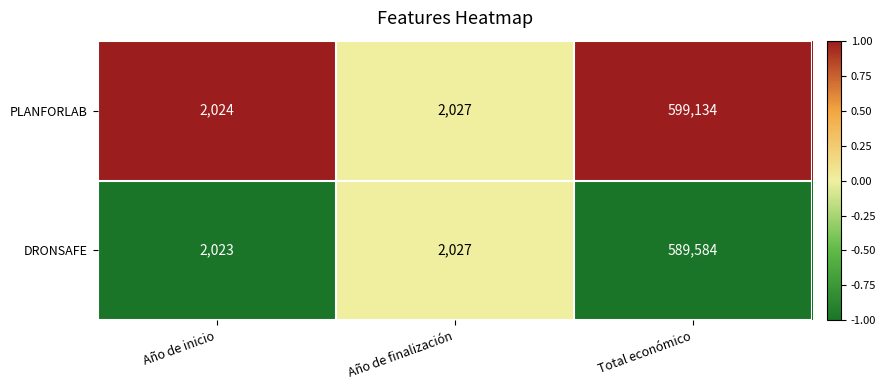

Rank the series by their maximum value, from highest to lowest.

PLANFORLAB, DRONSAFE